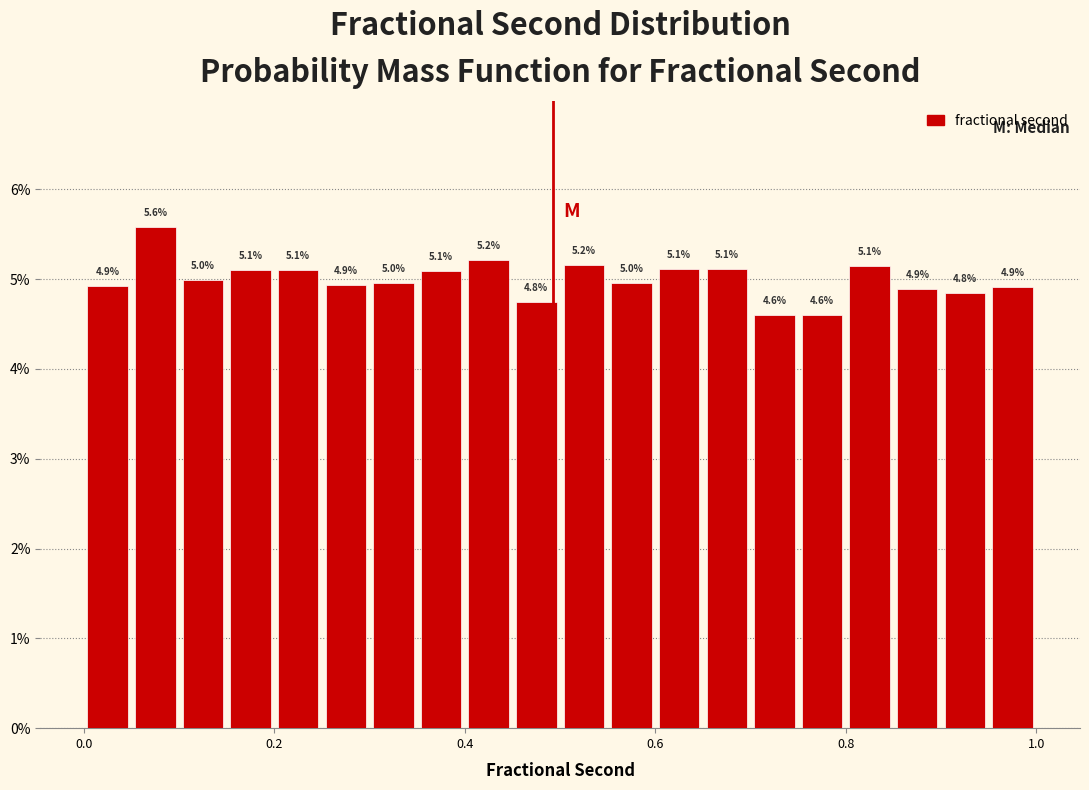

Read against the x-axis, roughly where is the centre of the tallest bar?

0.08